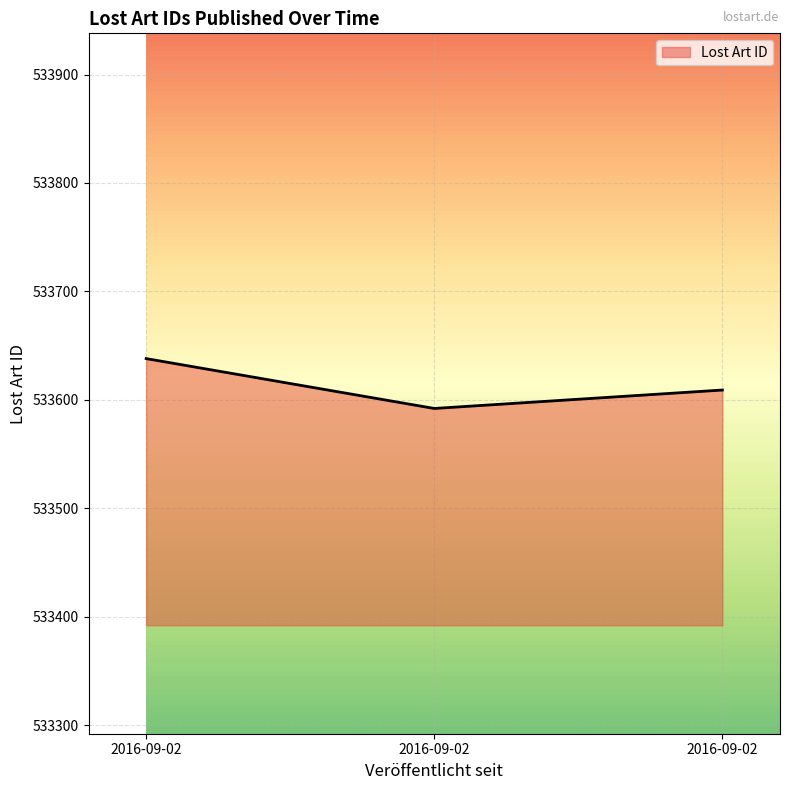

What is the change in value from 2016-09-02 to 2016-09-02?

-29